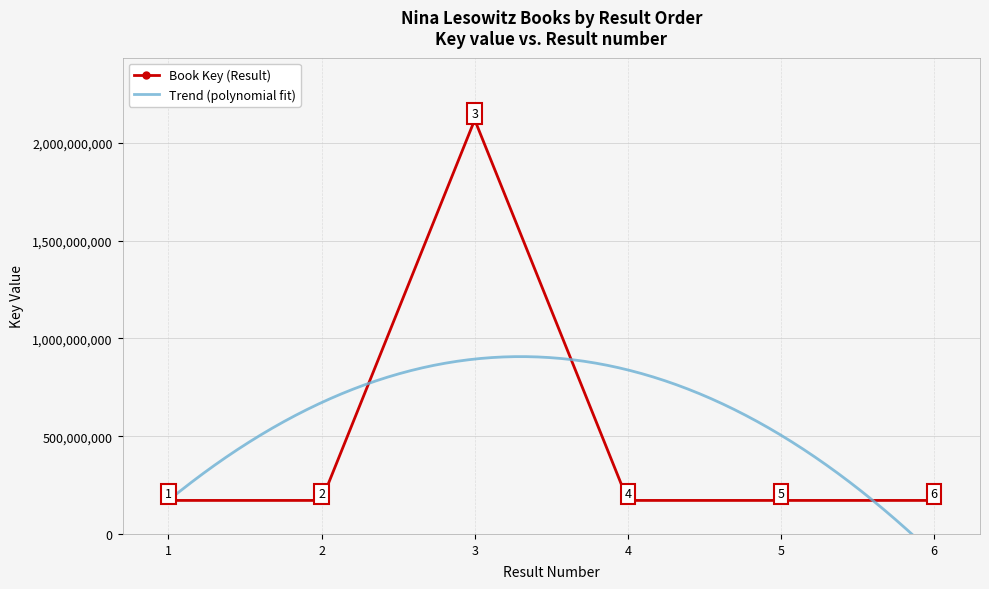

Rank the categories by value from lowest to highest.

6, 2, 1, 5, 4, 3